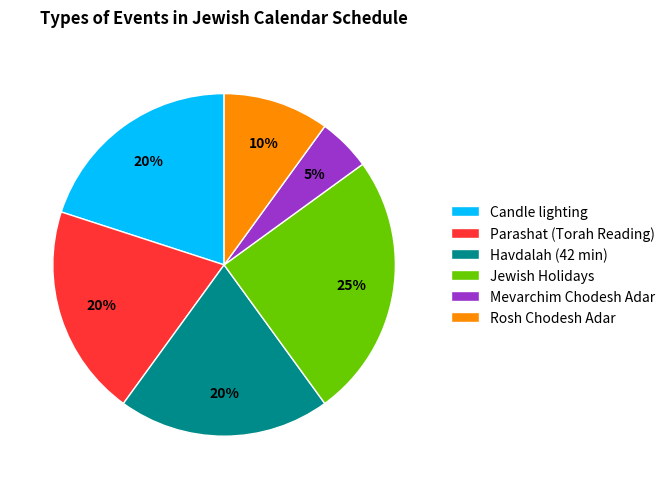

To the nearest percent, what is the combined percentage of Jewish Holidays and Havdalah (42 min)?

45%